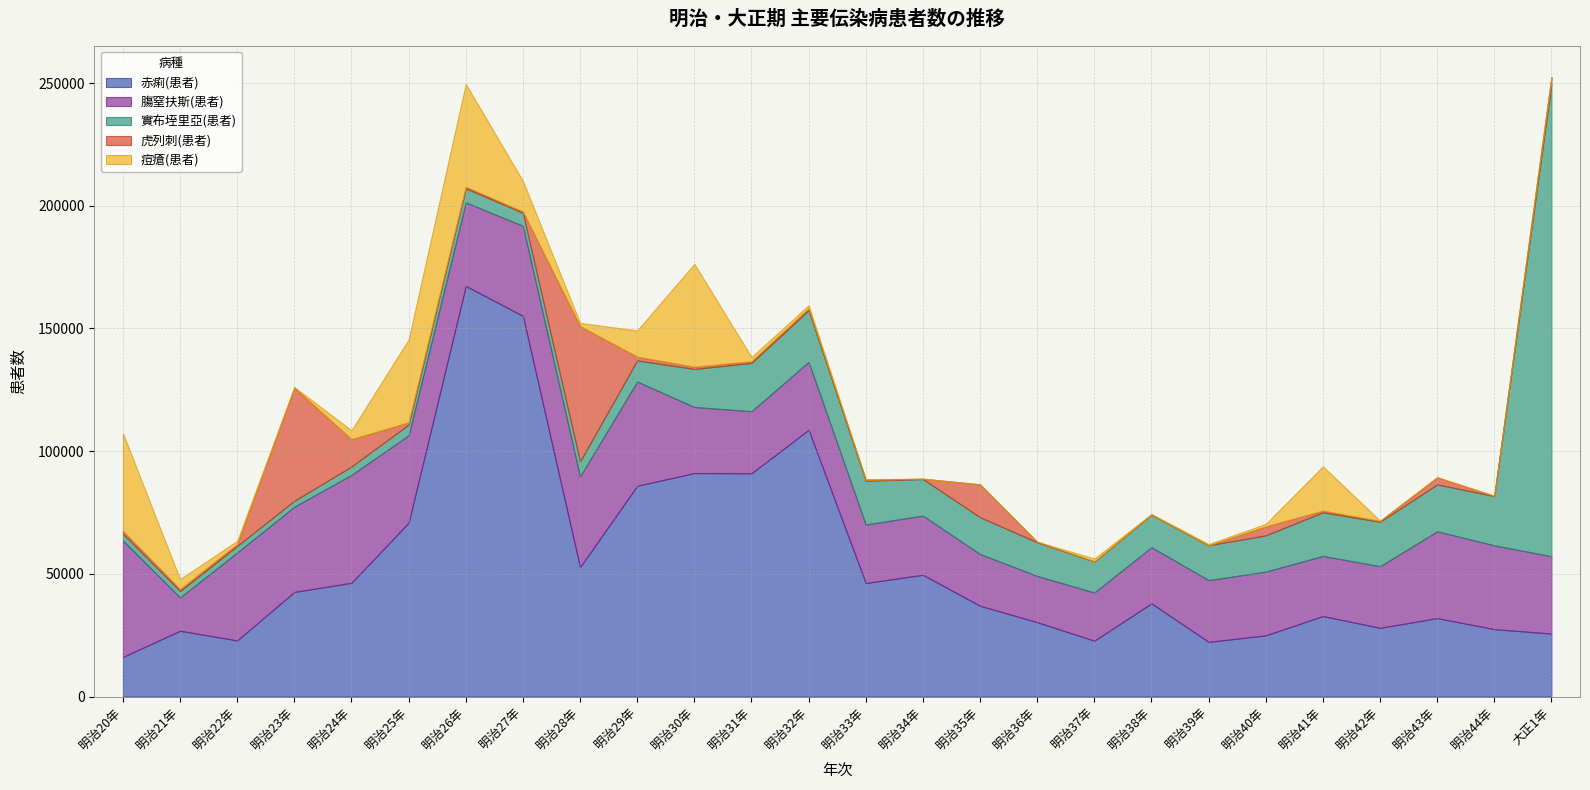

Which series has the largest total across all categories?

赤痢(患者)